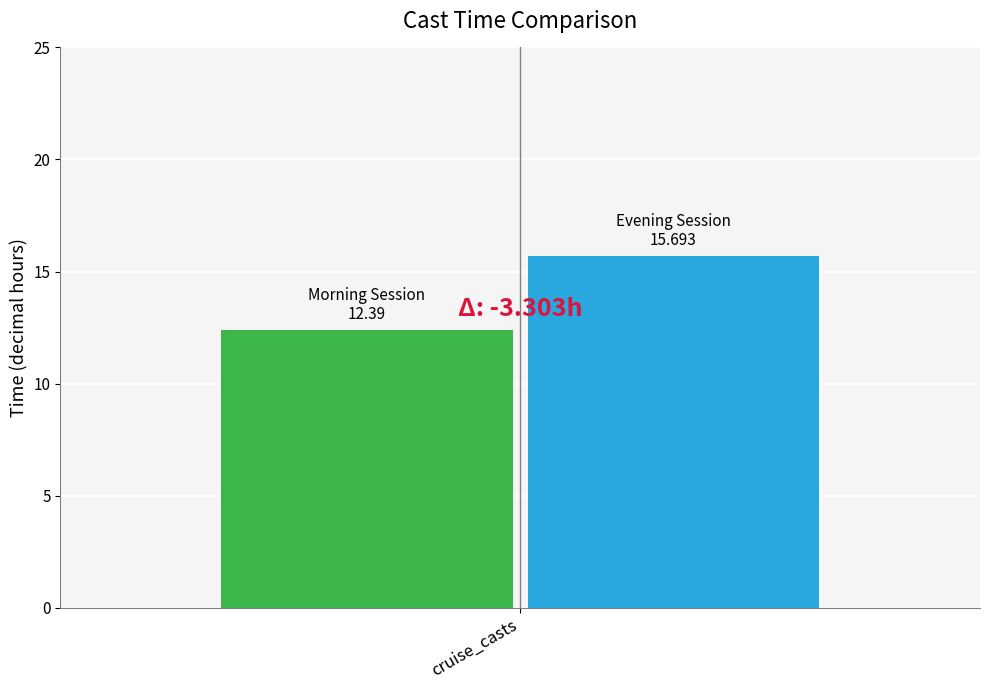

What is the greatest value displayed?

15.7